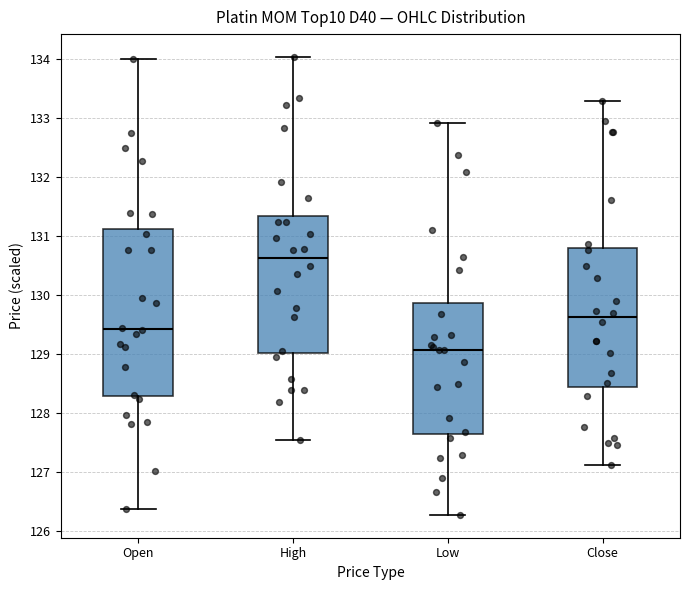

Reading left to right, transcribe this box plot: for each box, give where its median line is, the range the box spans, and where its two whiskers end, as read against the y-axis. The values are not printed on the chart, so give them approximately, as read against the axis.

Open: median 129.4, box 128.3 to 131.1, whiskers 126.4 to 134.0
High: median 130.6, box 129.0 to 131.3, whiskers 127.5 to 134.0
Low: median 129.1, box 127.6 to 129.9, whiskers 126.3 to 132.9
Close: median 129.6, box 128.4 to 130.8, whiskers 127.1 to 133.3